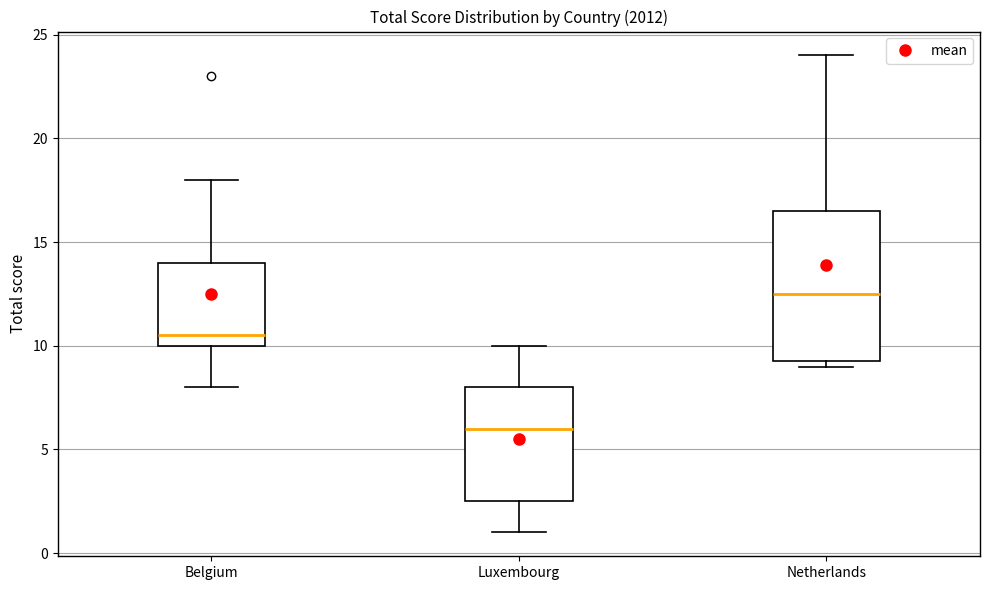

Which box is the tallest, from its lower edge to its upper edge?

Netherlands